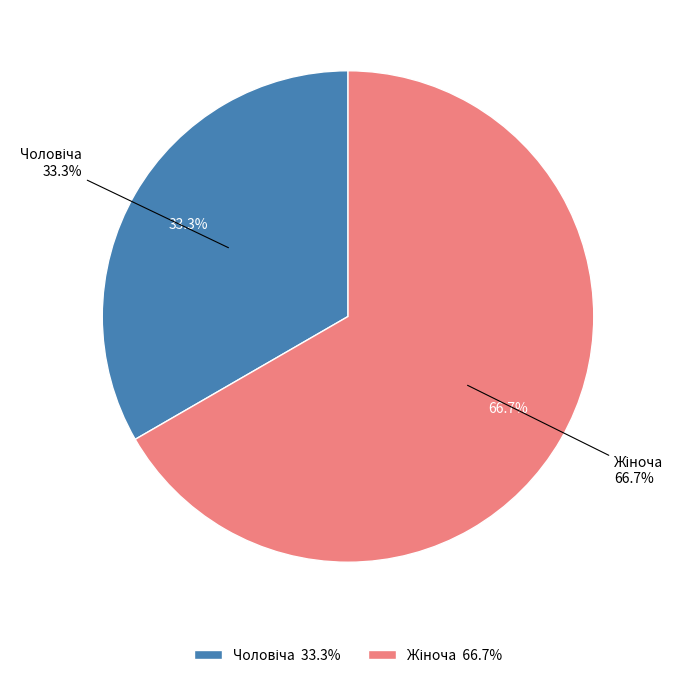

To the nearest percent, what is the combined percentage of Жіноча and Чоловіча?

100%